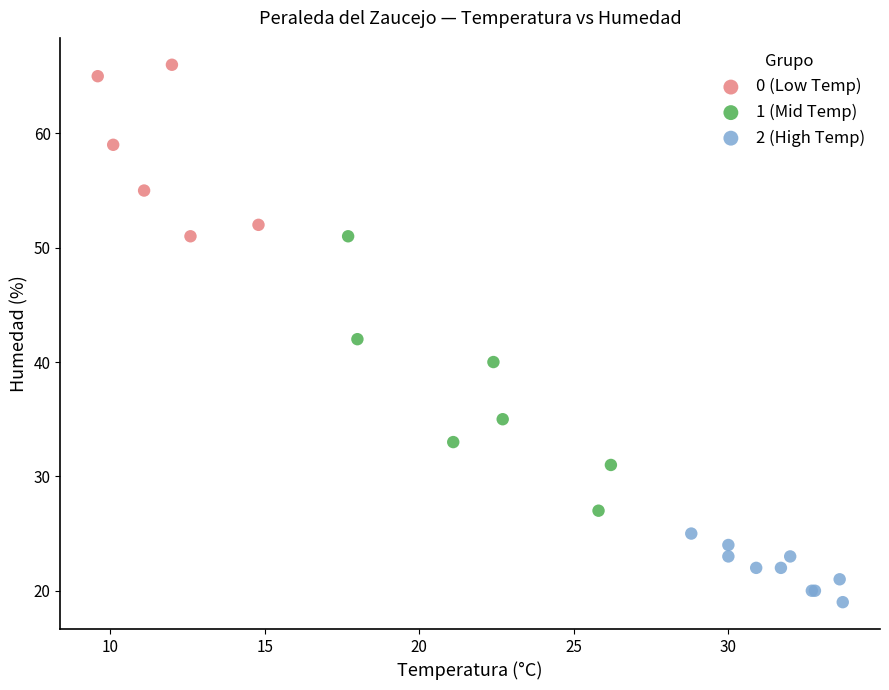

Which series has the largest Y range (max minus min)?

1 (Mid Temp)